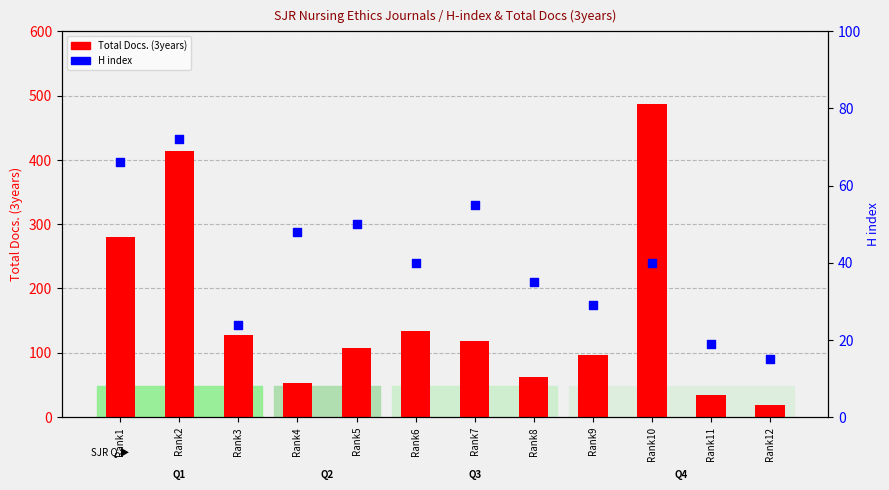

What are all the series names shown in the legend?

Total Docs. (3years), H index